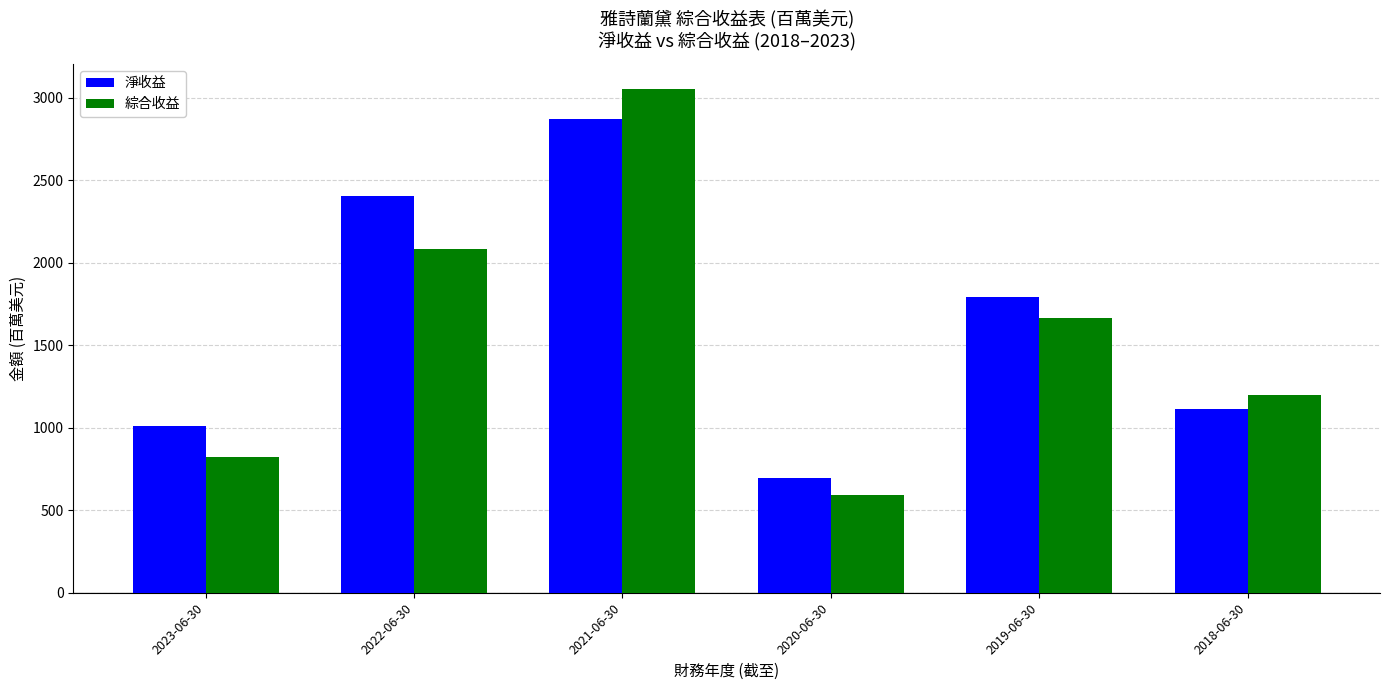

Is the value of 綜合收益 at 2021-06-30 greater than the value of 淨收益 at 2018-06-30?

Yes